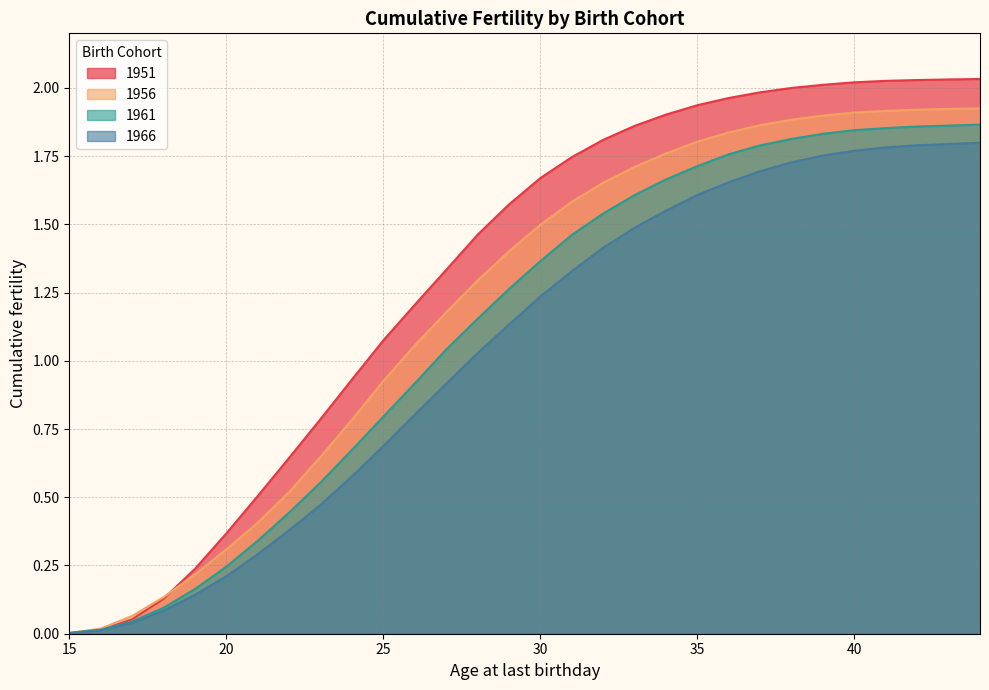

What is the value of the 1956 point at the 5th from the left?

0.2